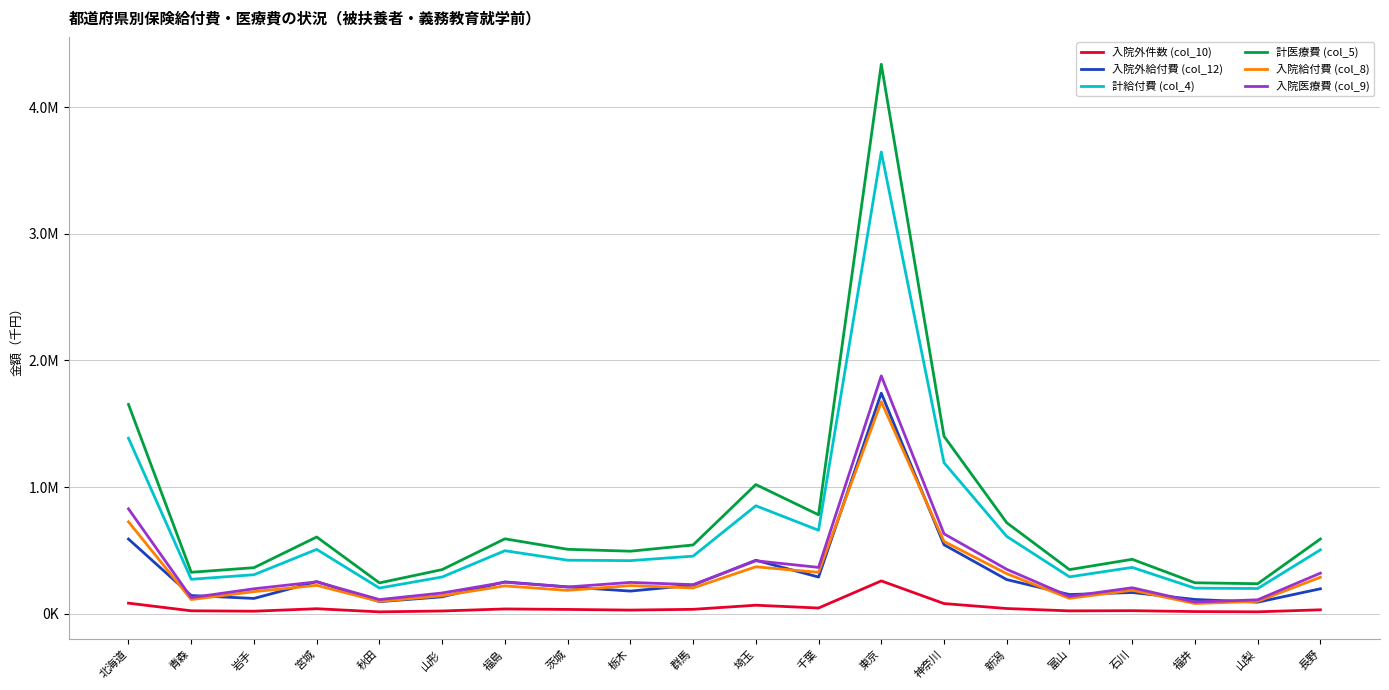

Does the chart display data point markers on the line(s)?

No